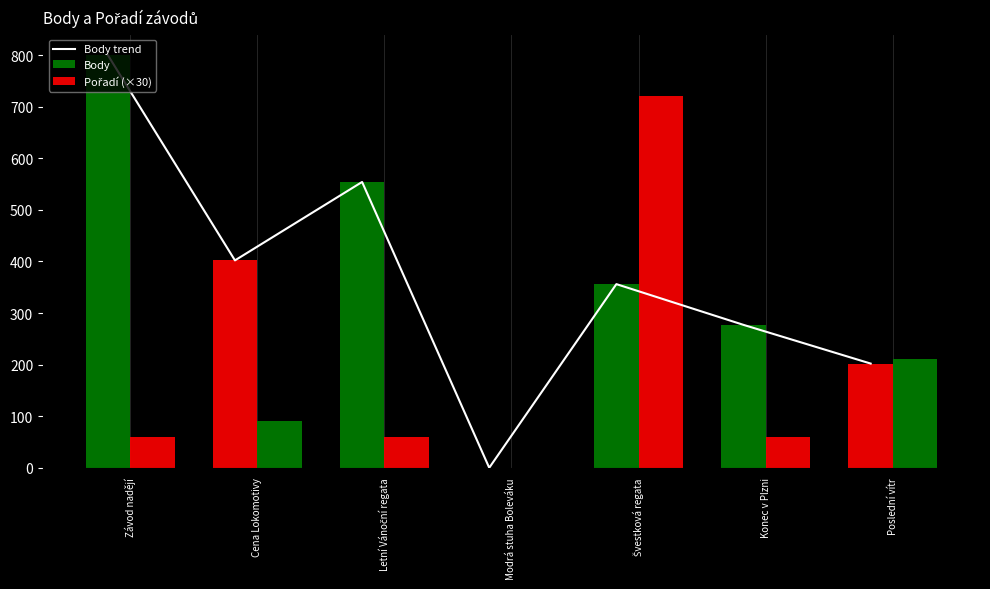

Does the chart contain any negative values?

No